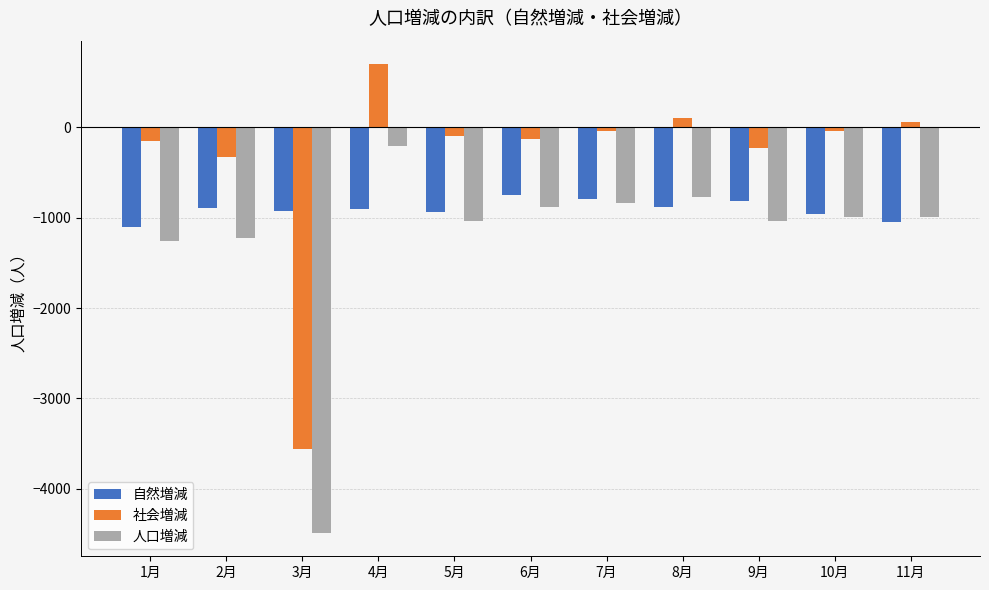

What is the label of the 1st bar from the right?

11月